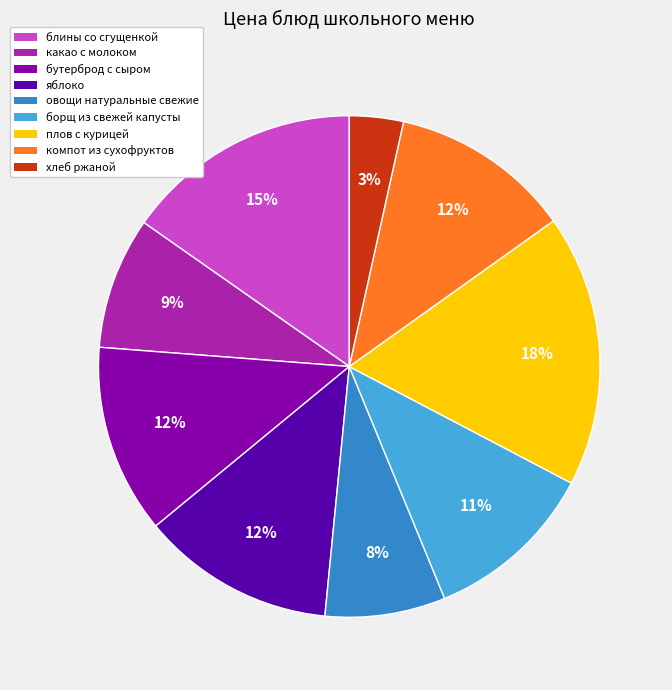

Which category has the smallest portion of the pie?

хлеб ржаной